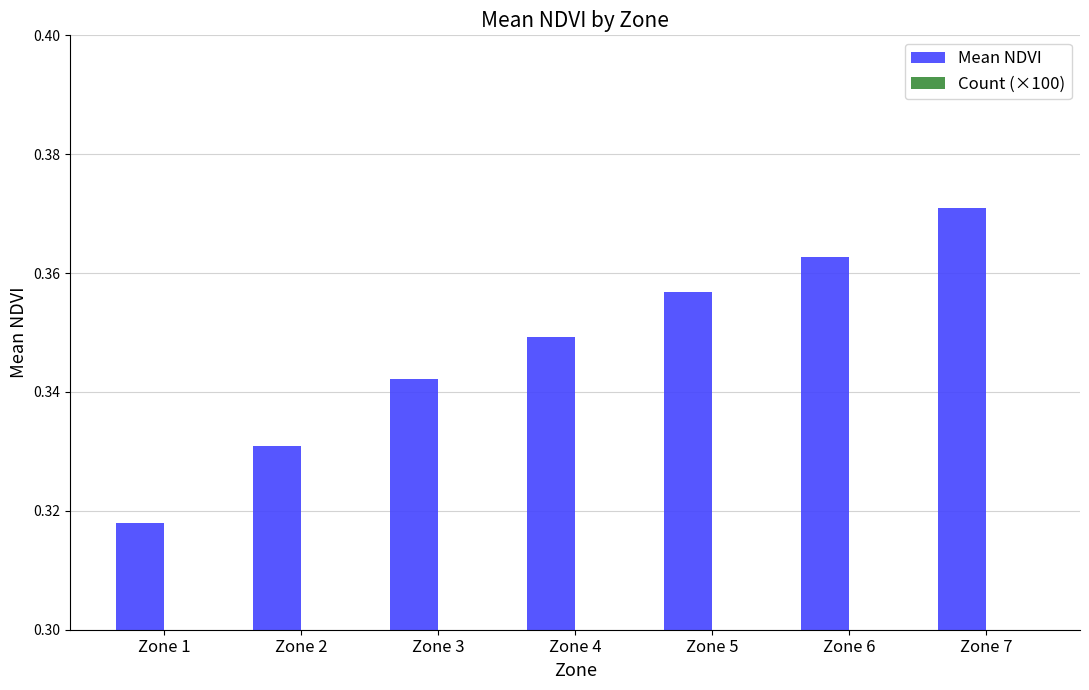

Which category has the highest value across all series?

Zone 7